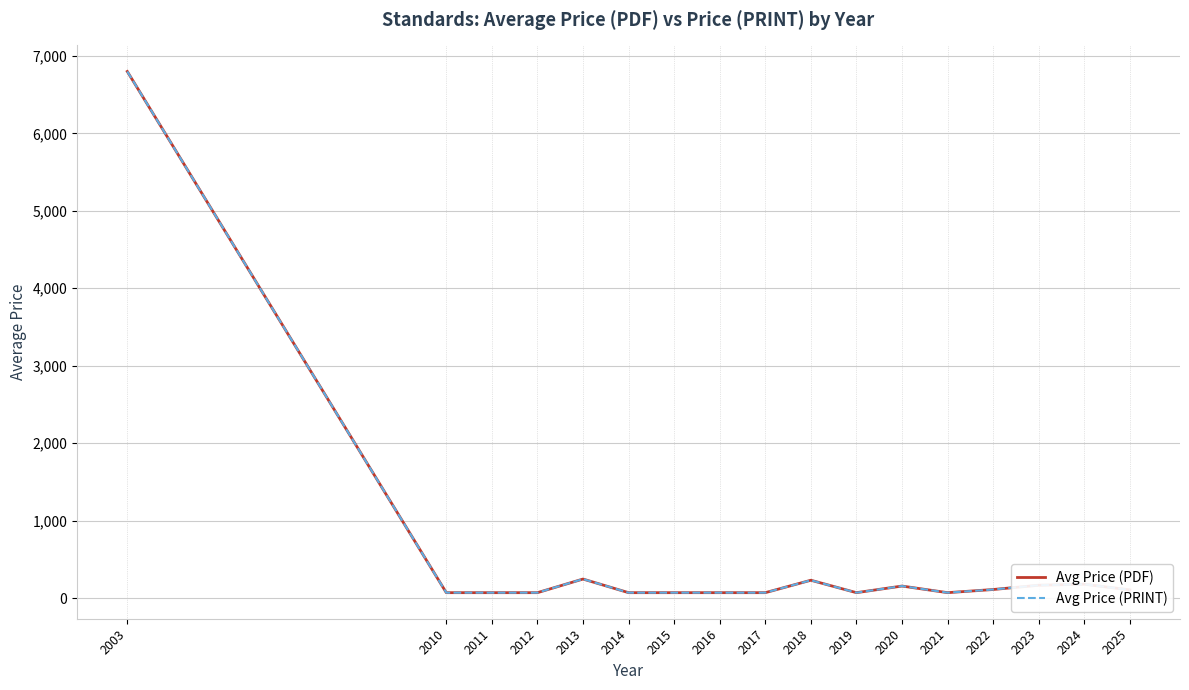

List the series in order of their peak value, highest first.

Avg Price (PDF), Avg Price (PRINT)